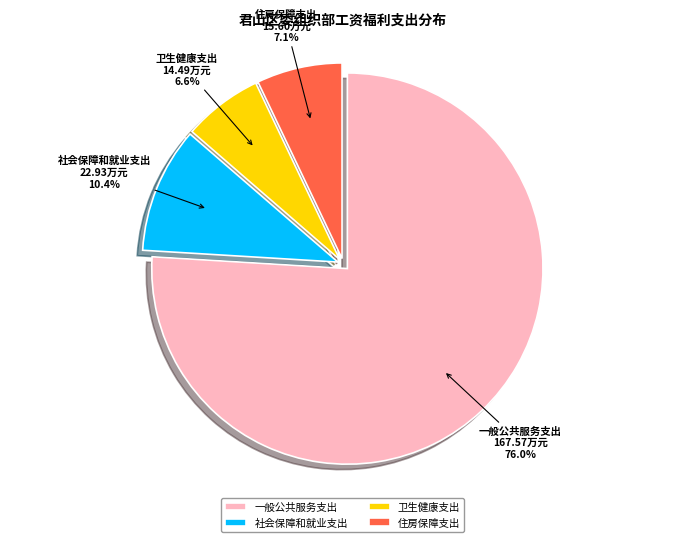

True or false: 住房保障支出 accounts for 7% of the total.

True